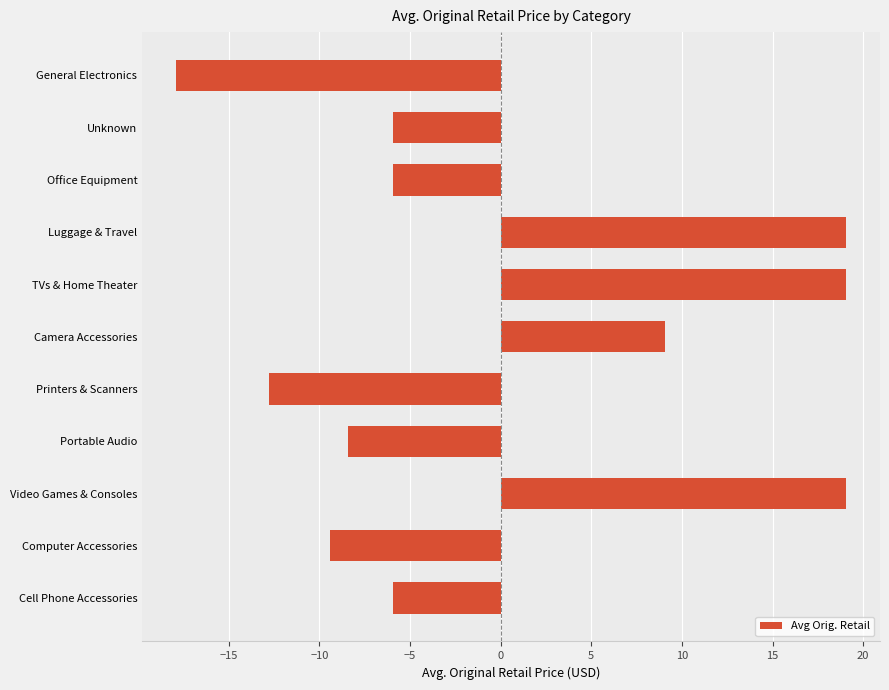

What is the greatest value displayed?

19.1